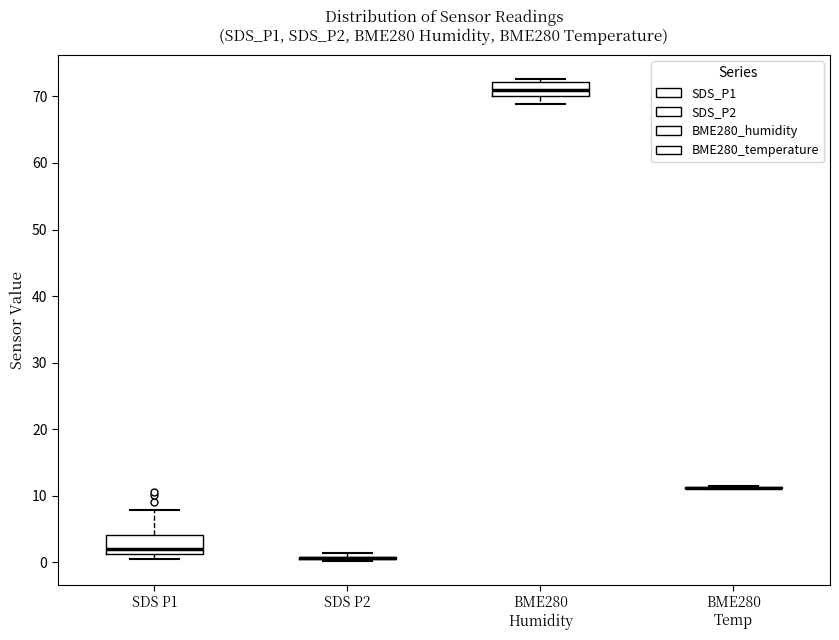

Reading left to right, read every box against the y-axis: the position of its median line, the range the box covers, and the ends of its whiskers. The values are not printed on the chart, so give them approximately, as read against the axis.

SDS P1: median 2, box 1 to 4, whiskers 0 to 8
SDS P2: box collapsed to a line at 1, whiskers 0 to 1
BME280 Humidity: median 71, box 70 to 72, whiskers 69 to 73
BME280 Temp: box collapsed to a line at 11, whiskers 11 to 11